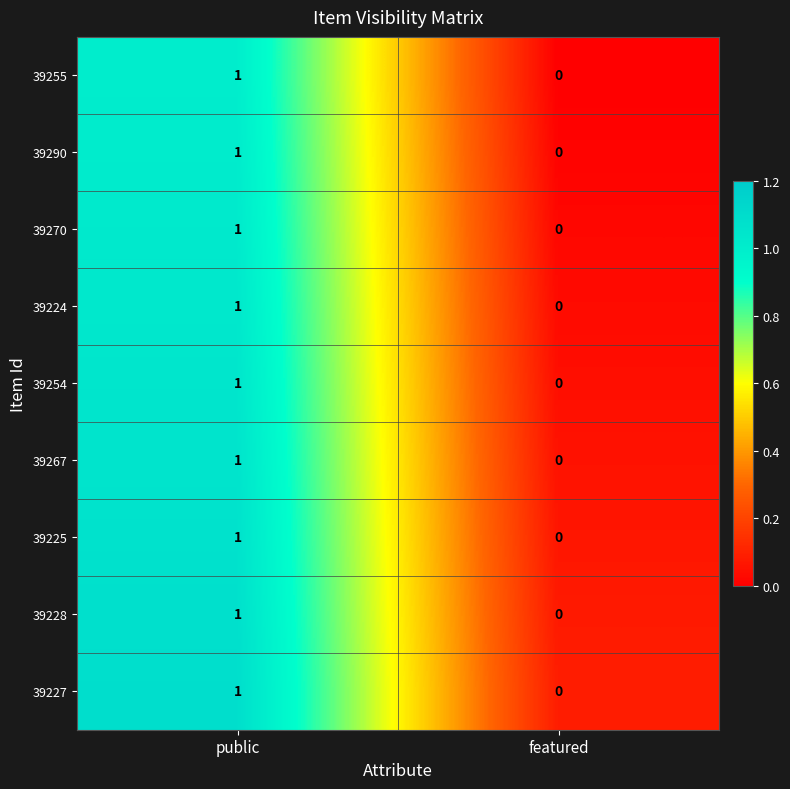

At which category is the sum across all series the highest?

public